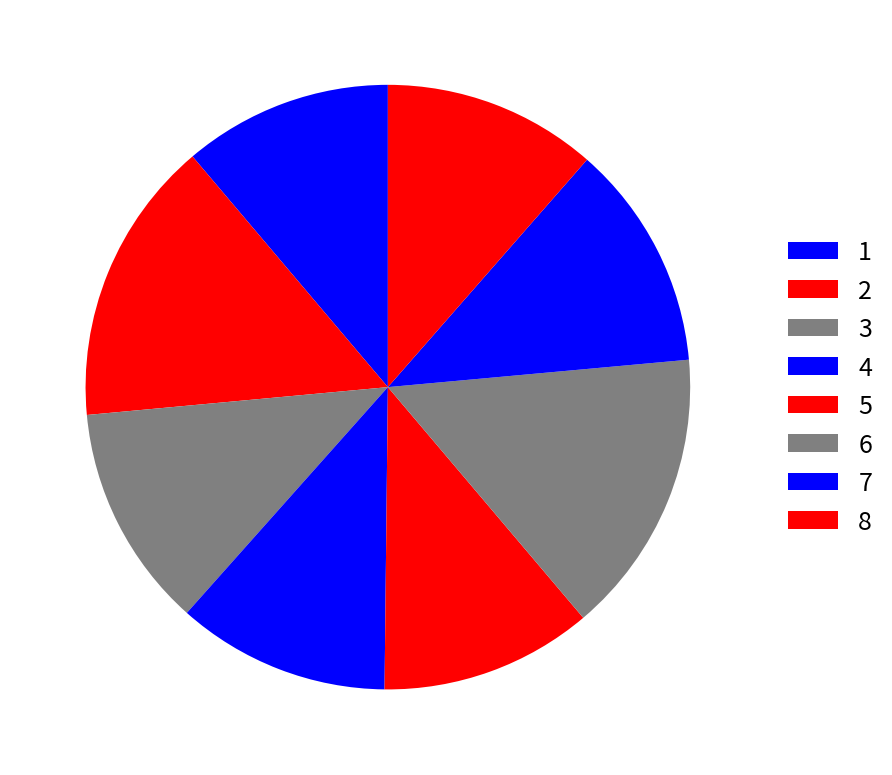

What is the total percentage of 5 and 3?

23.3%